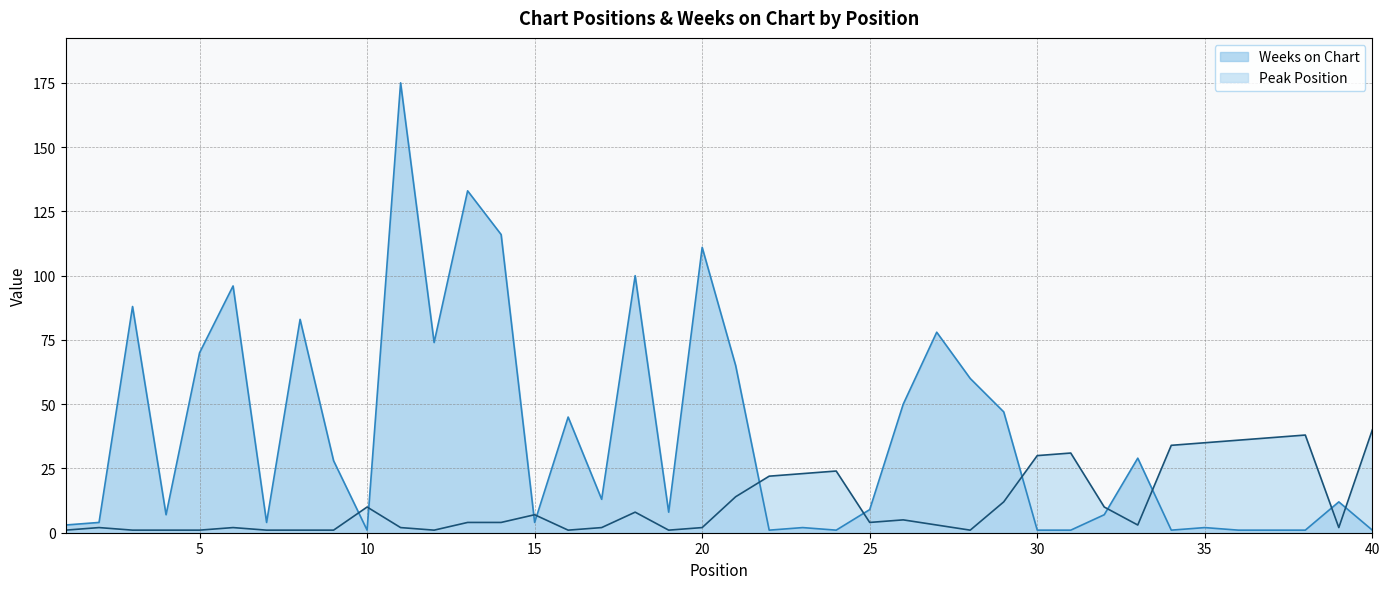

The Weeks on Chart series shows 91 at 13. True or false?

False